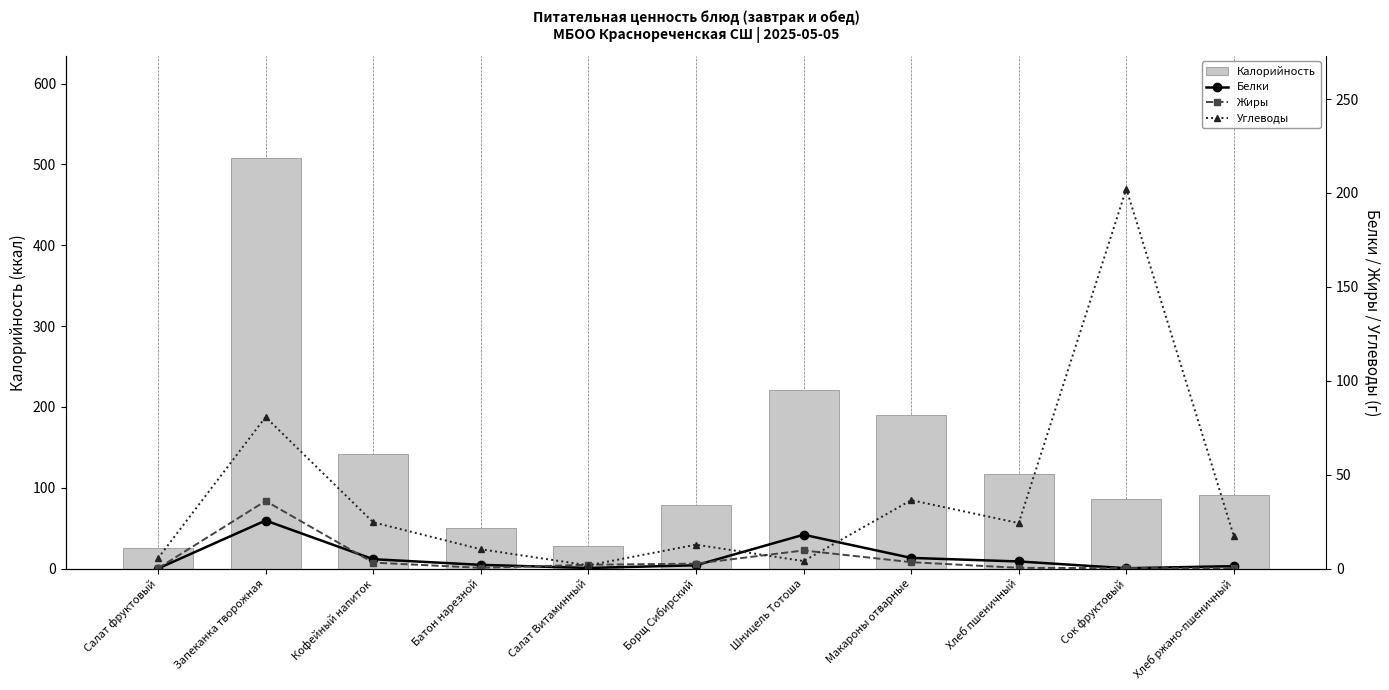

List the labels in order of Углеводы value, largest first.

Сок фруктовый, Запеканка творожная, Макароны отварные, Кофейный напиток, Хлеб пшеничный, Хлеб ржано-пшеничный, Борщ Сибирский, Батон нарезной, Салат фруктовый, Шницель Тотоша, Салат Витаминный